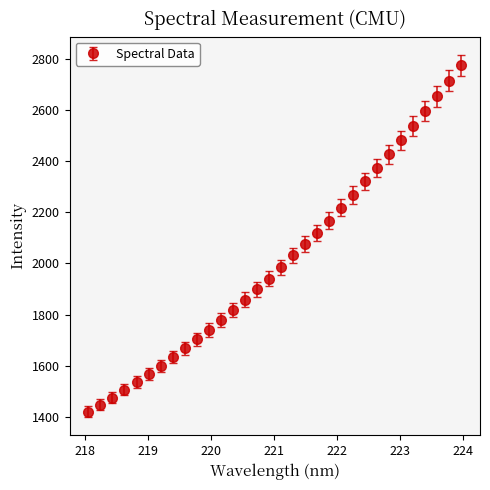

True or false: there are more than 2 points higher than both neighbors.

False